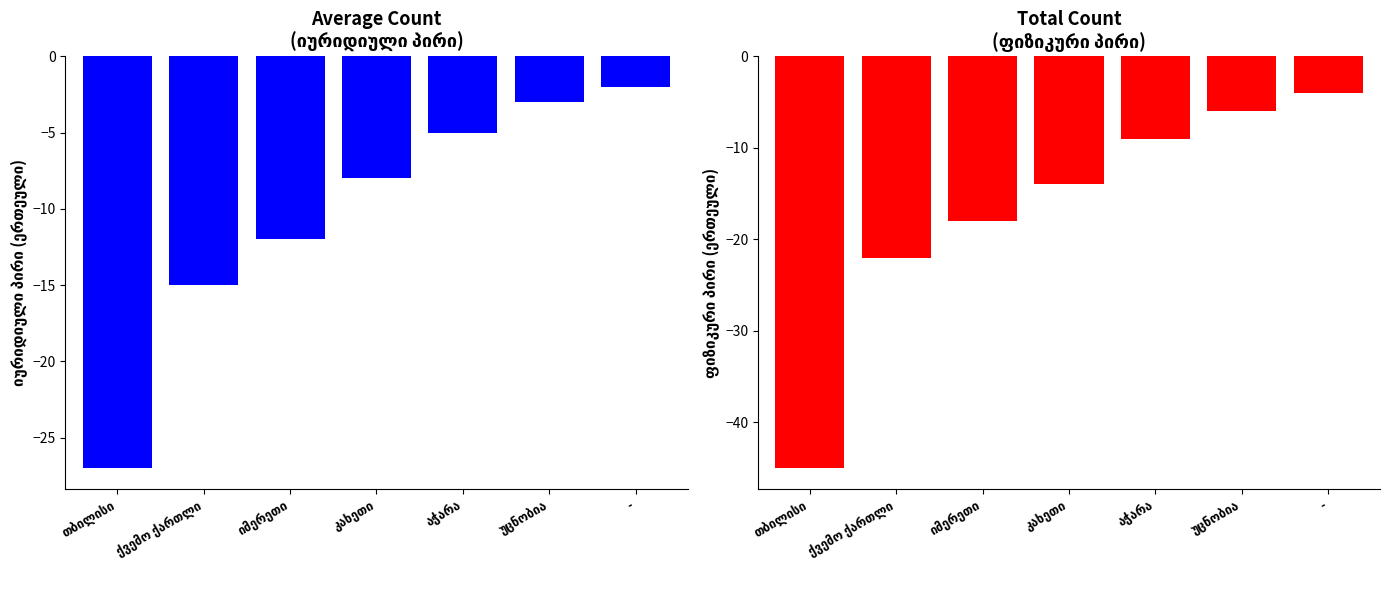

What is the average value of the ფიზიკური პირი series?

-17